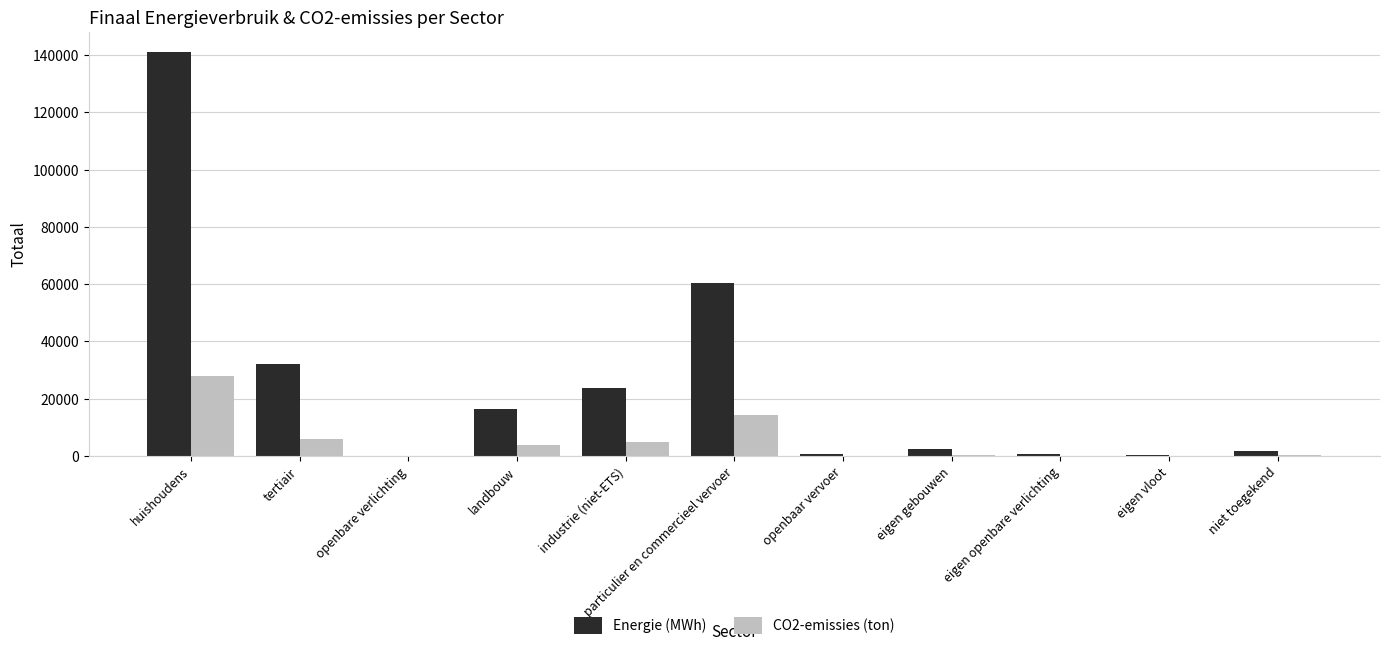

What value does the CO2-emissies (ton) series have at eigen vloot?

100.8